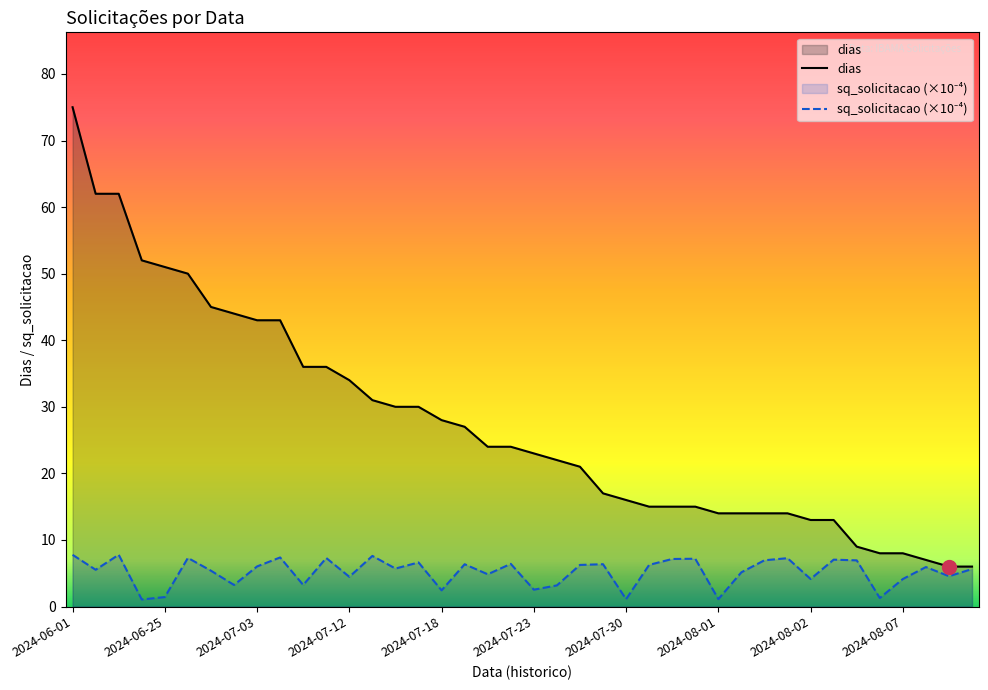

What are all the series names shown in the legend?

dias, sq_solicitacao (×10⁻⁴)